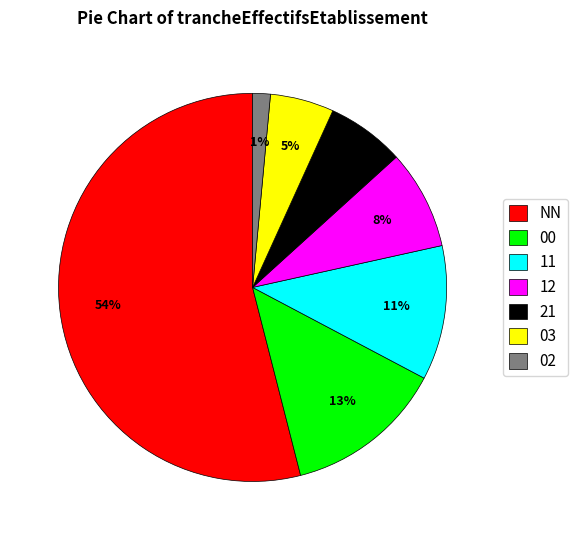

Which has a higher value, 00 or 03?

00